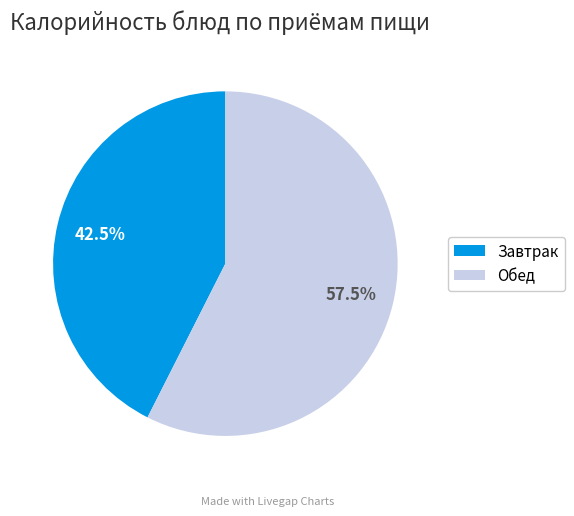

Does any single category account for the majority?

Yes